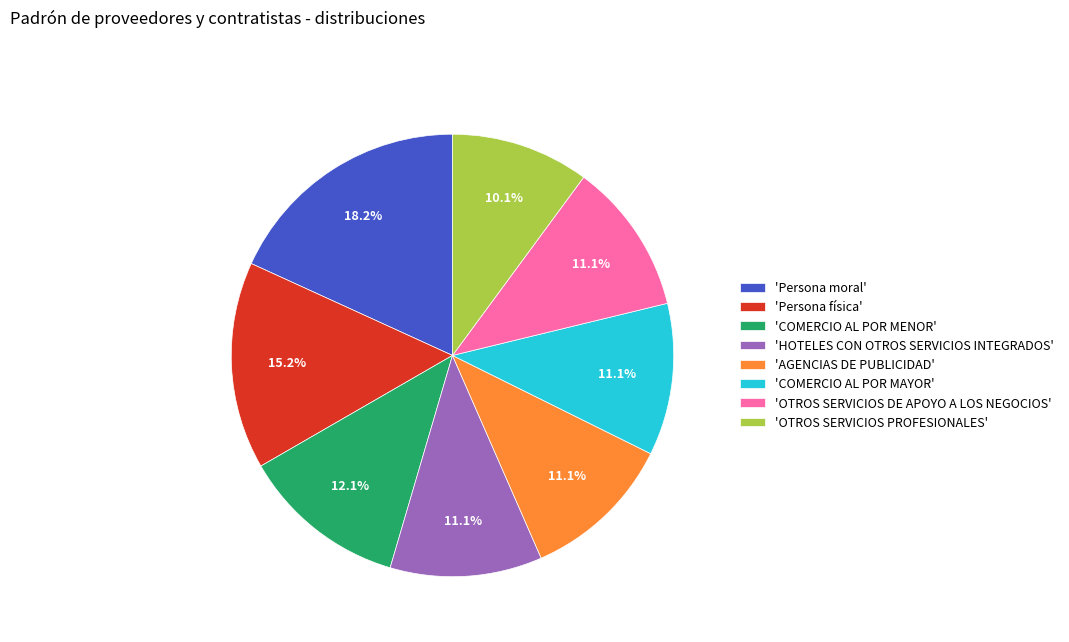

How many slices are in this pie chart?

8